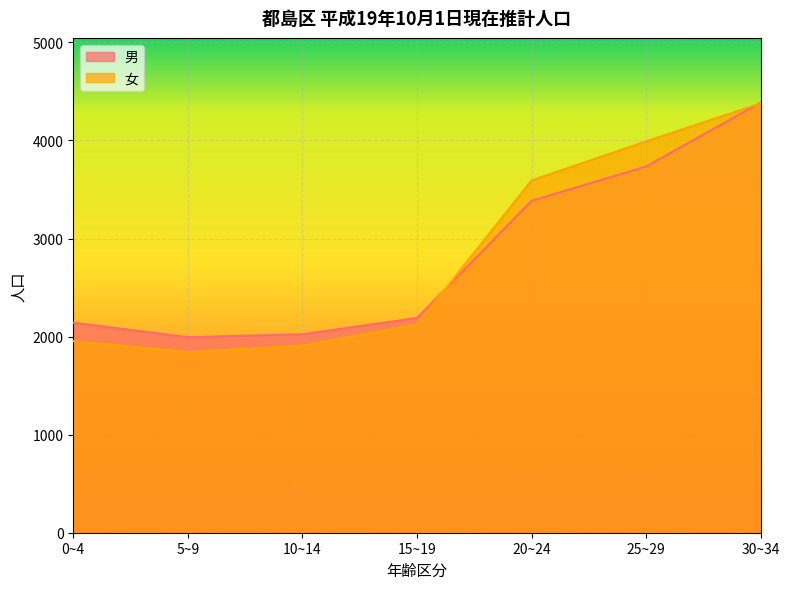

Which series ends up on top after the final intersection of 男 and 女?

男